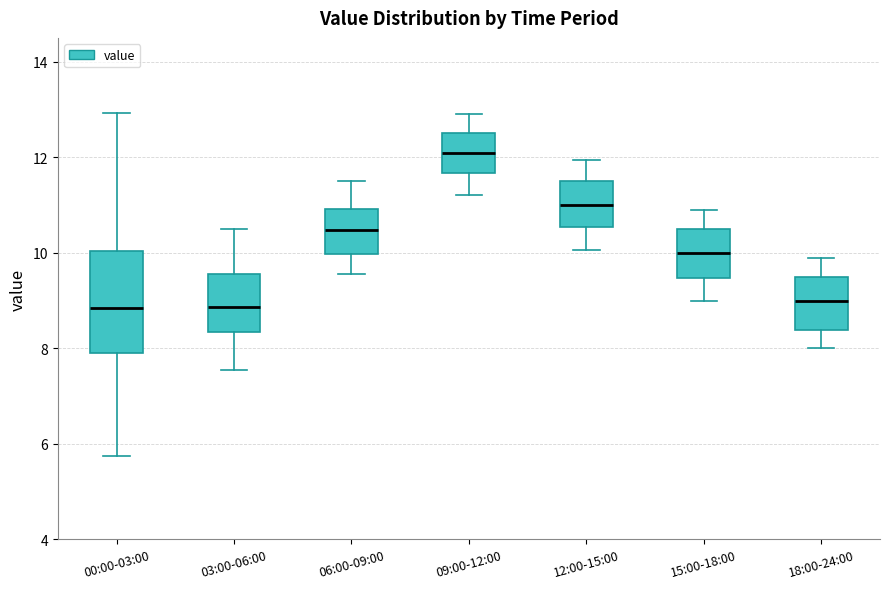

Reading left to right, transcribe this box plot: for each box, give where its median line is, the range the box spans, and where its two whiskers end, as read against the y-axis. The values are not printed on the chart, so give them approximately, as read against the axis.

00:00-03:00: median 8.8, box 7.8 to 10.0, whiskers 5.8 to 13.0
03:00-06:00: median 8.8, box 8.4 to 9.6, whiskers 7.6 to 10.6
06:00-09:00: median 10.4, box 10.0 to 11.0, whiskers 9.6 to 11.6
09:00-12:00: median 12.2, box 11.6 to 12.6, whiskers 11.2 to 13.0
12:00-15:00: median 11.0, box 10.6 to 11.6, whiskers 10.0 to 12.0
15:00-18:00: median 10.0, box 9.4 to 10.6, whiskers 9.0 to 11.0
18:00-24:00: median 9.0, box 8.4 to 9.6, whiskers 8.0 to 10.0